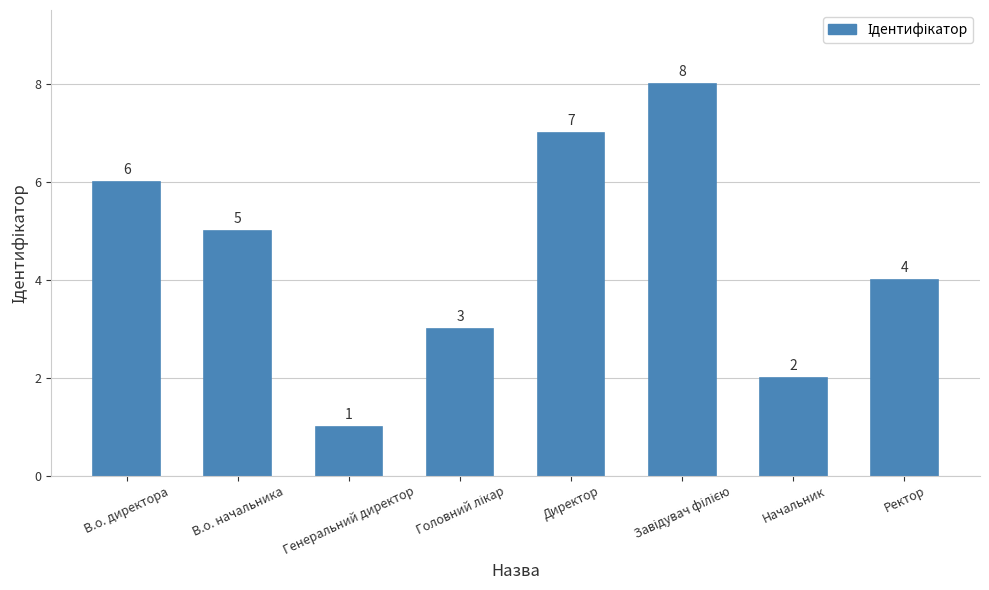

What is the difference between the maximum and minimum values?

7